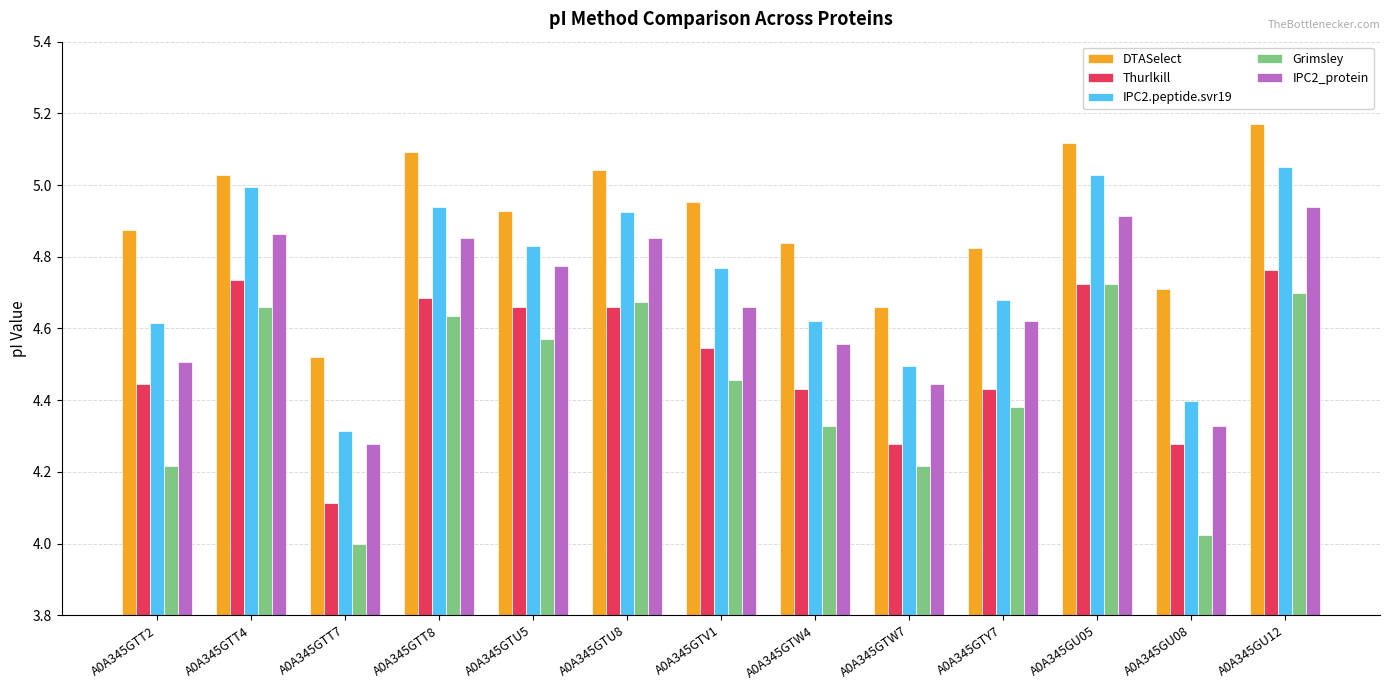

How many bars are there in total?

65